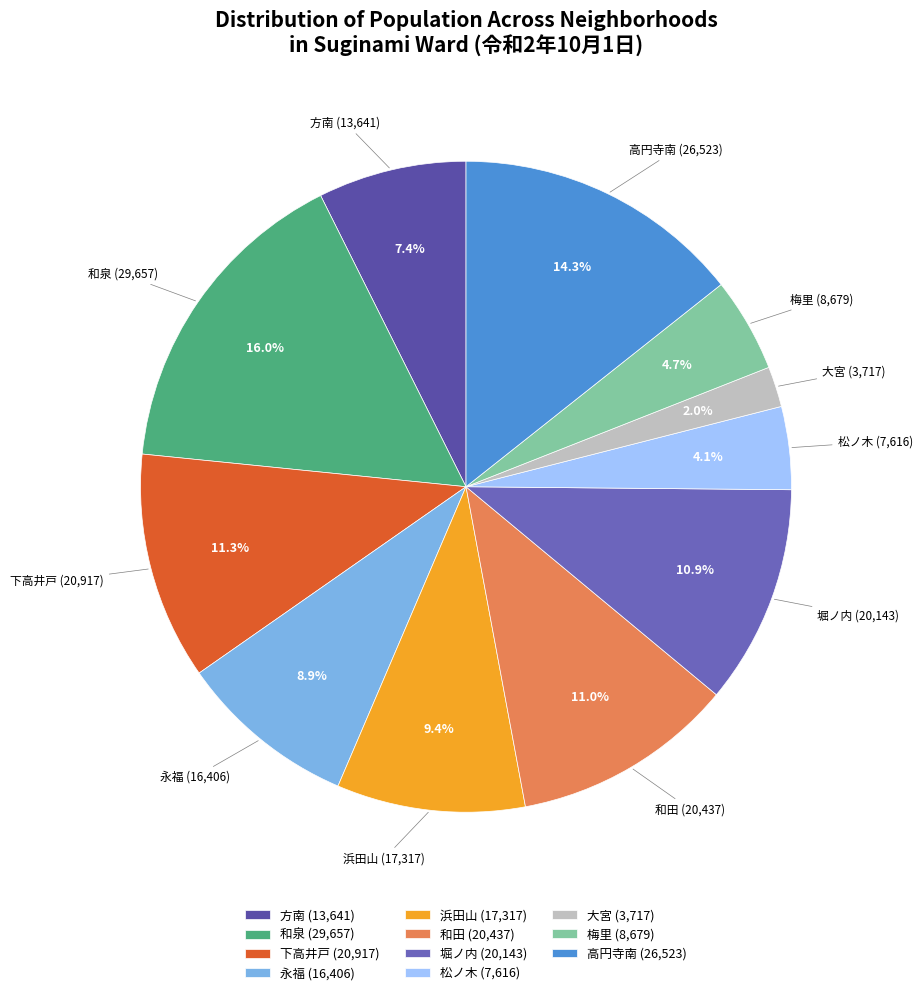

Is there a majority slice in this chart?

No